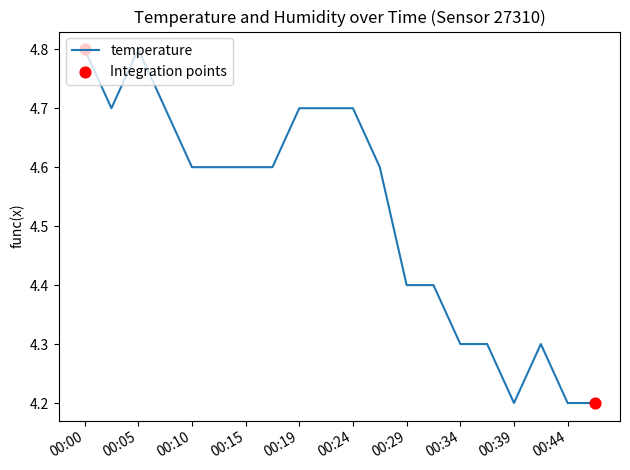

What is the greatest value displayed?

4.8